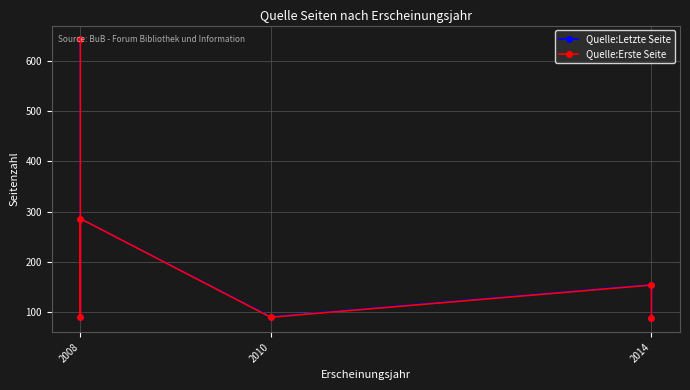

True or false: Quelle:Letzte Seite has a value of 91 at 2010.

True